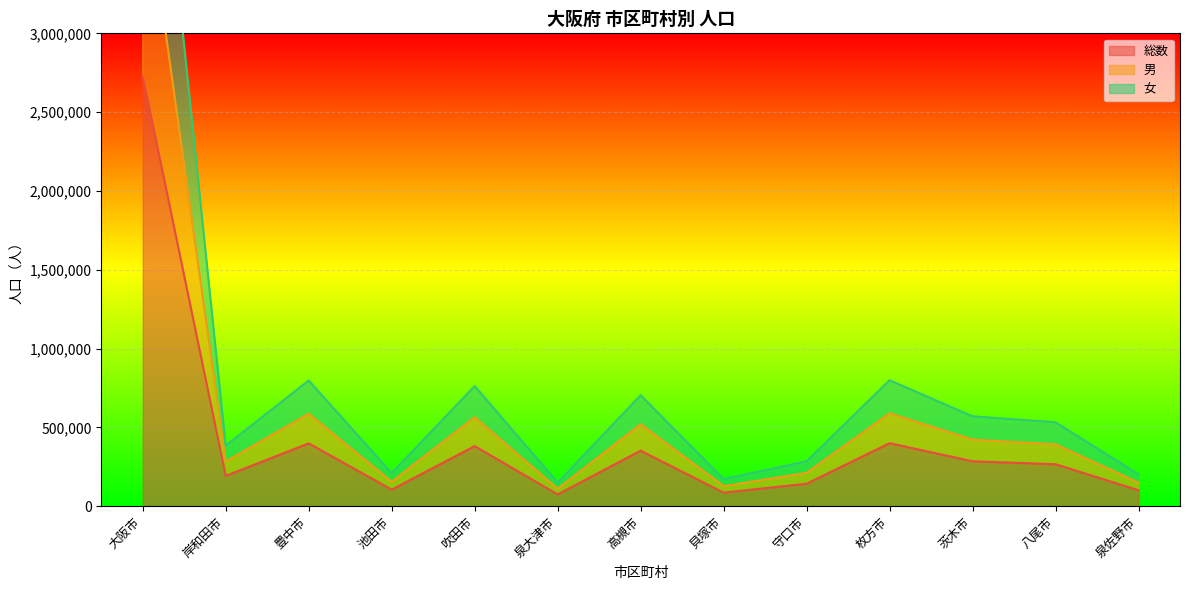

What is the lowest value of the 女 series?

149476